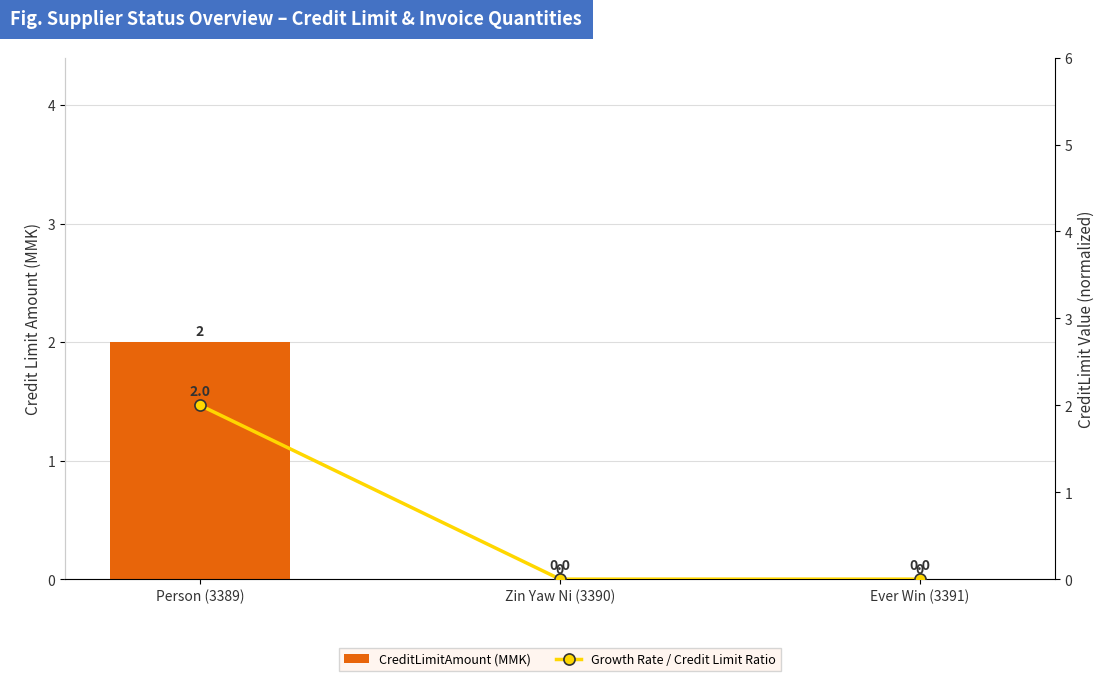

Count the CreditLimitAmount (MMK) values in the range 0 to 2.

3